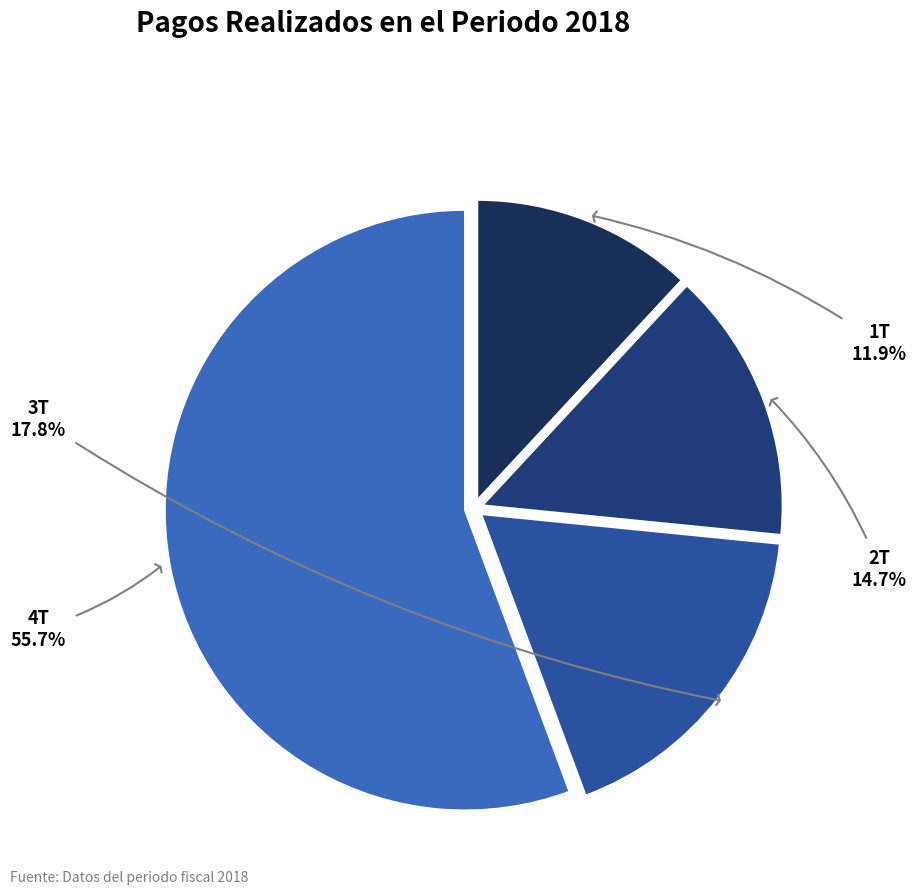

What is the majority slice?

4T